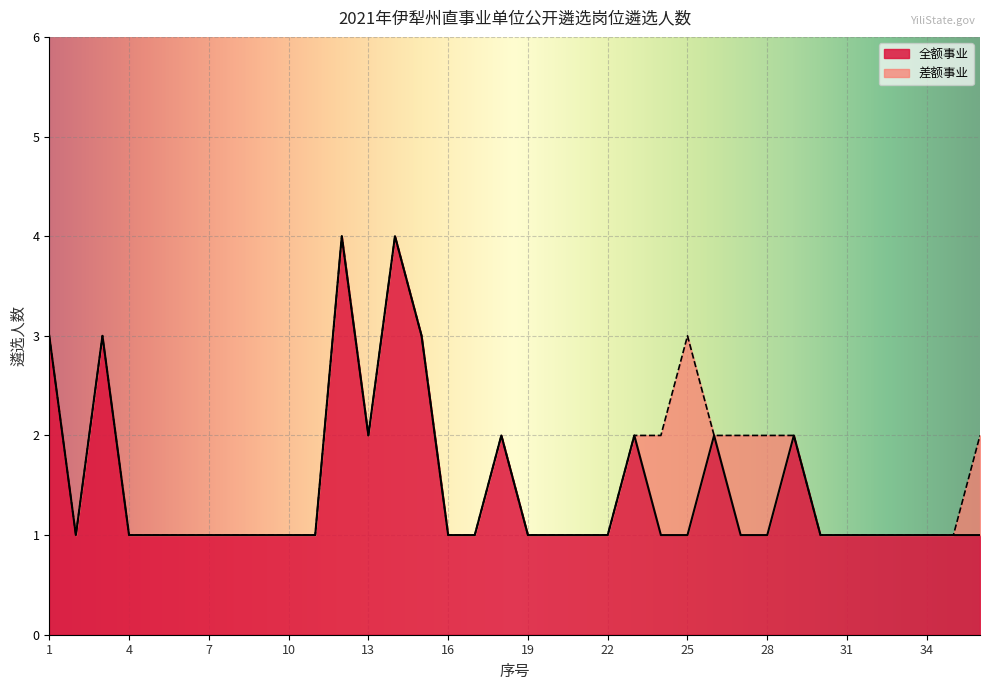

Between 6 and 33, which is larger?

6